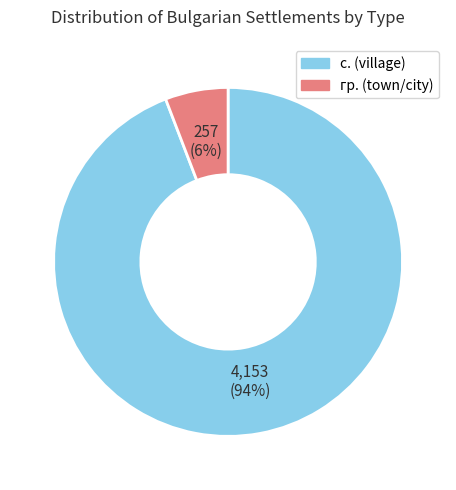

Count the number of slices in the pie.

2